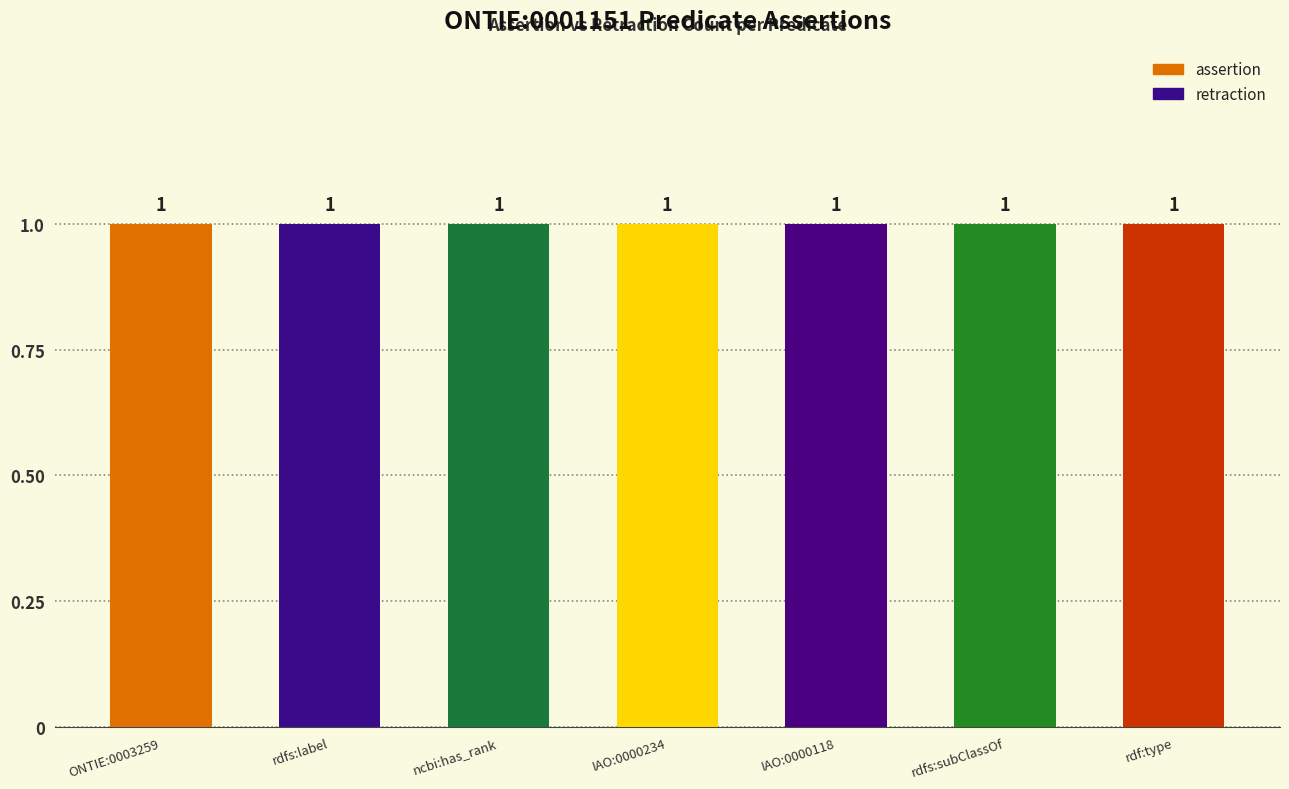

At how many categories does at least one series exceed 0?

7